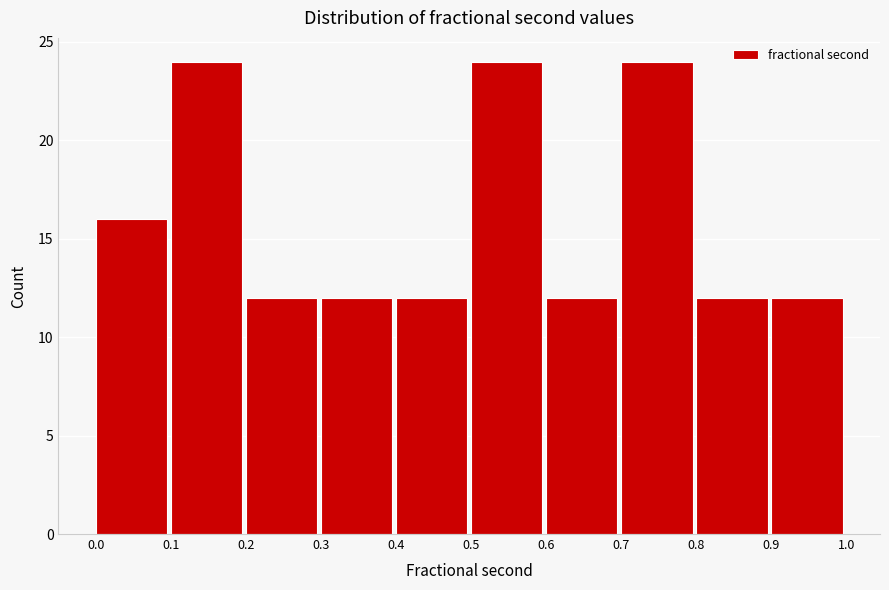

Reading left to right, list every bar in this chart as the range it spans on the x-axis followed by its height. The values are not printed on the chart, so give them approximately, as read against the axis.

0.0 to 0.1: 16
0.1 to 0.2: 24
0.2 to 0.3: 12
0.3 to 0.4: 12
0.4 to 0.5: 12
0.5 to 0.6: 24
0.6 to 0.7: 12
0.7 to 0.8: 24
0.8 to 0.9: 12
0.9 to 1.0: 12